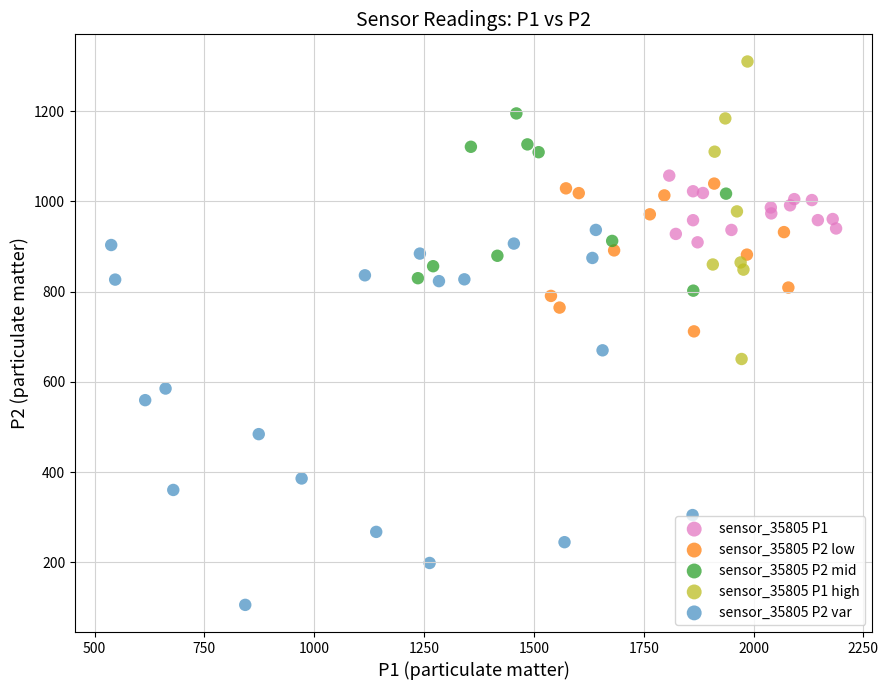

What are all the series names shown in the legend?

sensor_35805 P1, sensor_35805 P2 low, sensor_35805 P2 mid, sensor_35805 P1 high, sensor_35805 P2 var